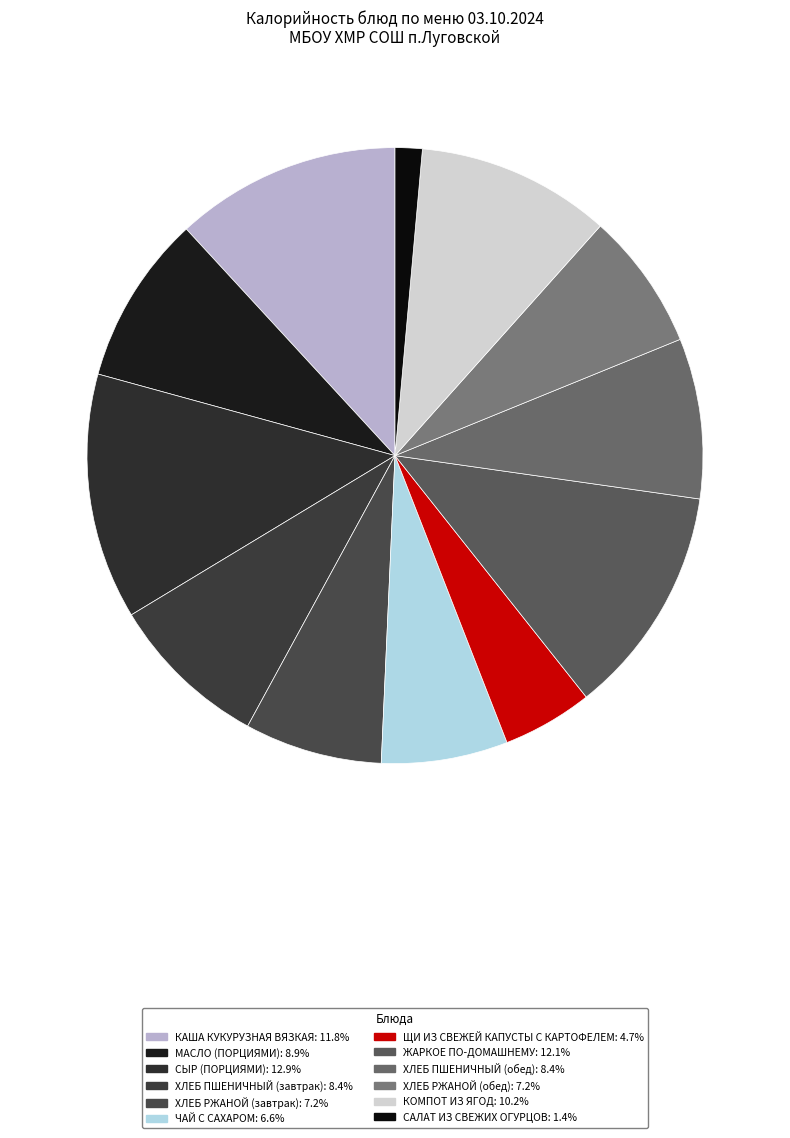

Combined, what portion of the pie is ХЛЕБ ПШЕНИЧНЫЙ (обед) and САЛАТ ИЗ СВЕЖИХ ОГУРЦОВ?

9.8%